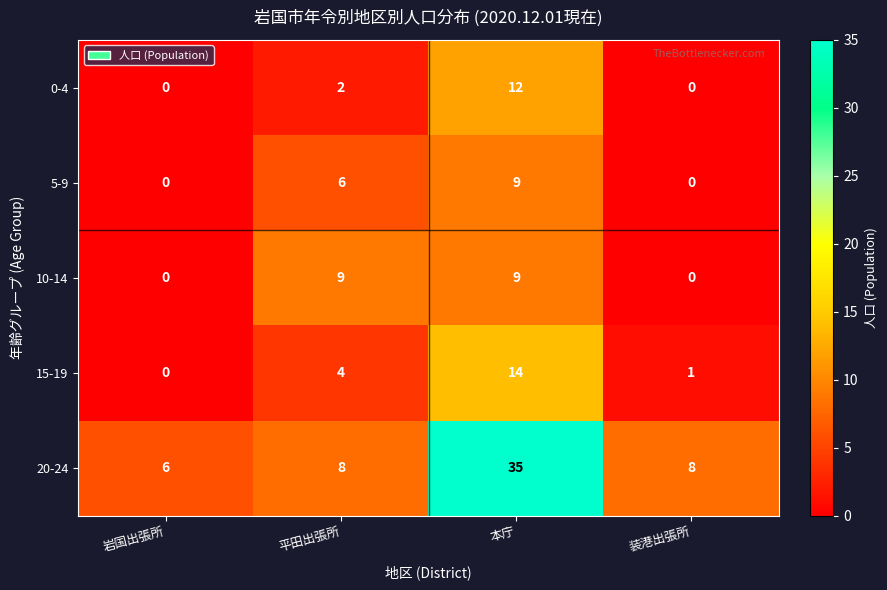

At which category is the sum across all series the highest?

本庁